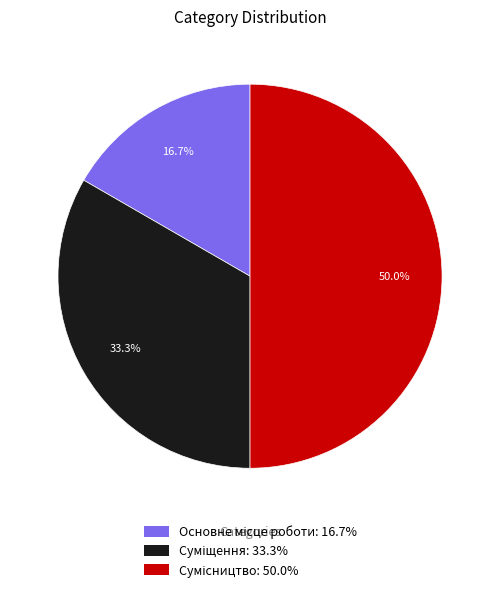

Count the number of slices in the pie.

3